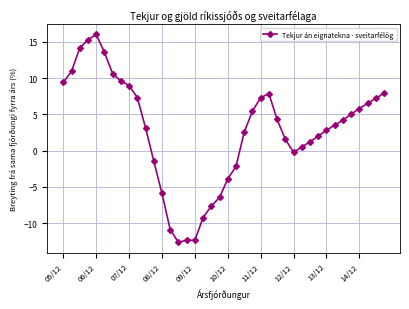

What is the difference between the maximum and second lowest values?

28.4